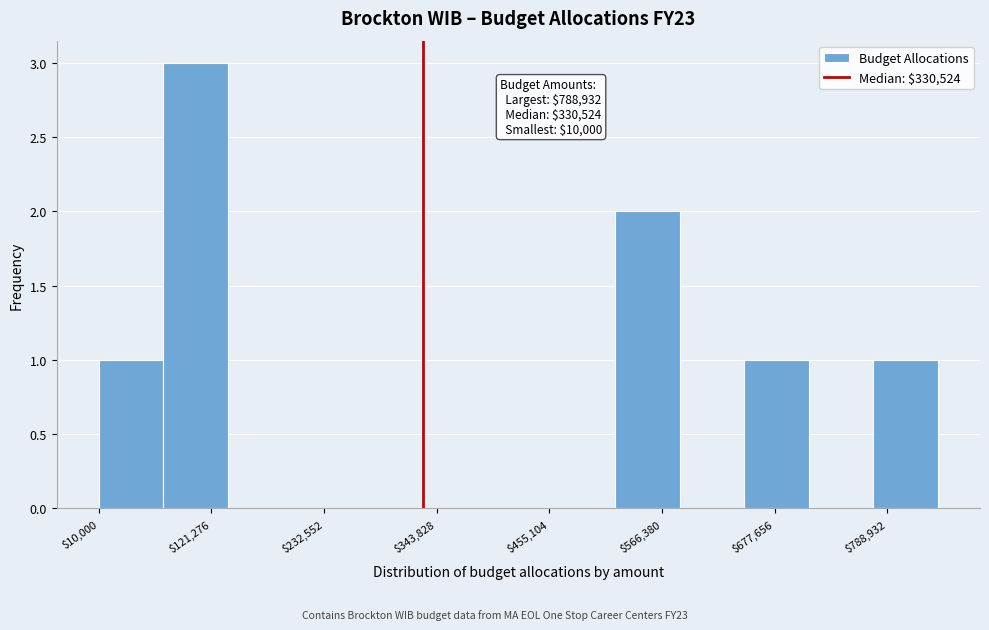

Read against the x-axis, roughly where is the centre of the tallest bar?

100000